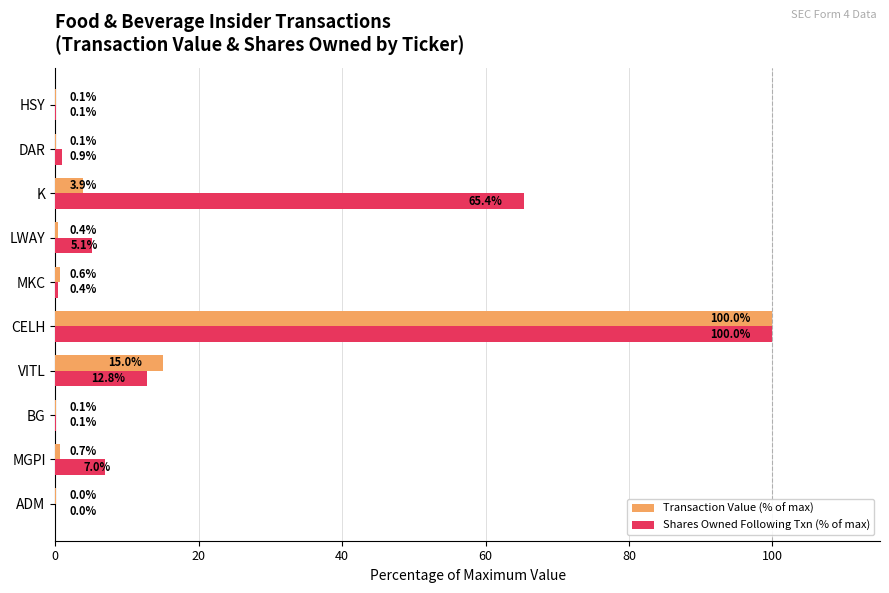

Between VITL and DAR, which series saw the biggest shift?

Transaction Value (% of max)